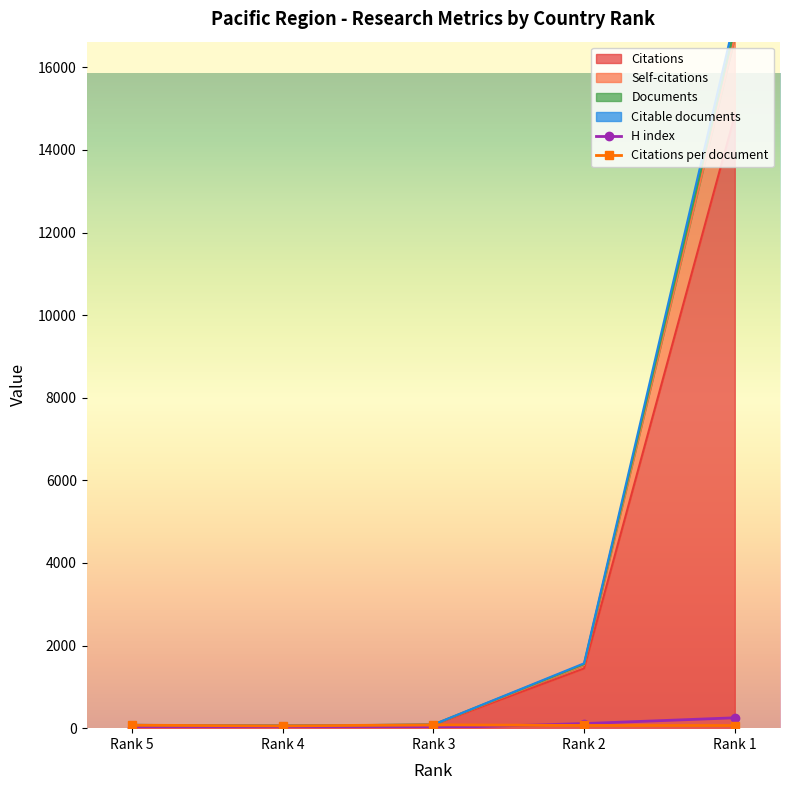

At which category does the chart reach its peak across all series?

Rank 1